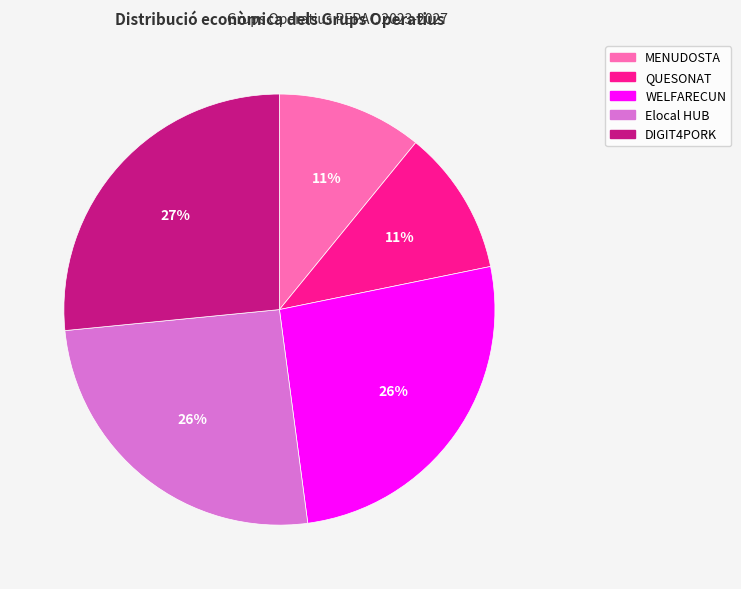

What percentage is the WELFARECUN slice, to the nearest percent?

26%